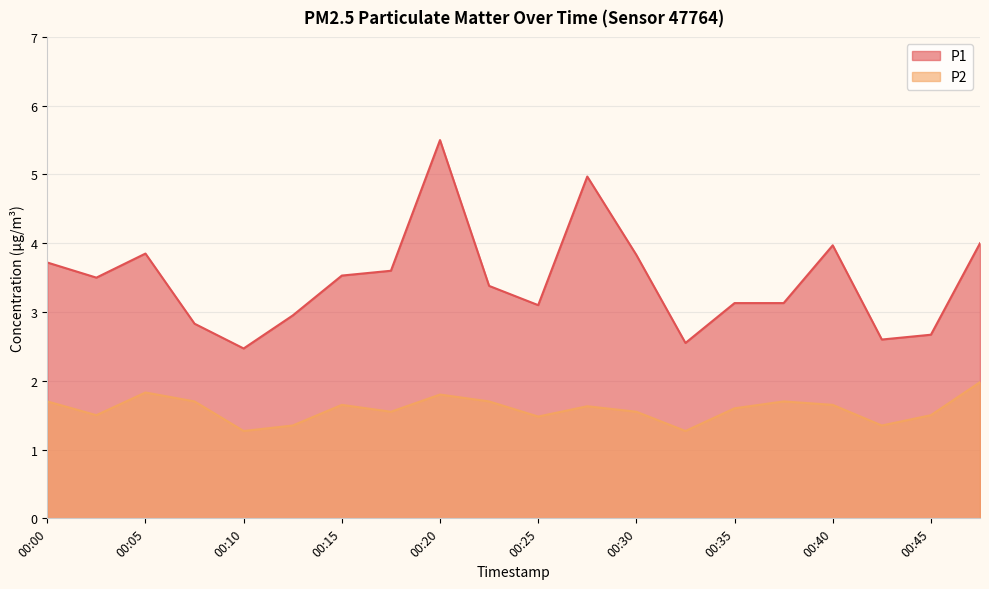

At which label is P1 closest to 3?

00:13